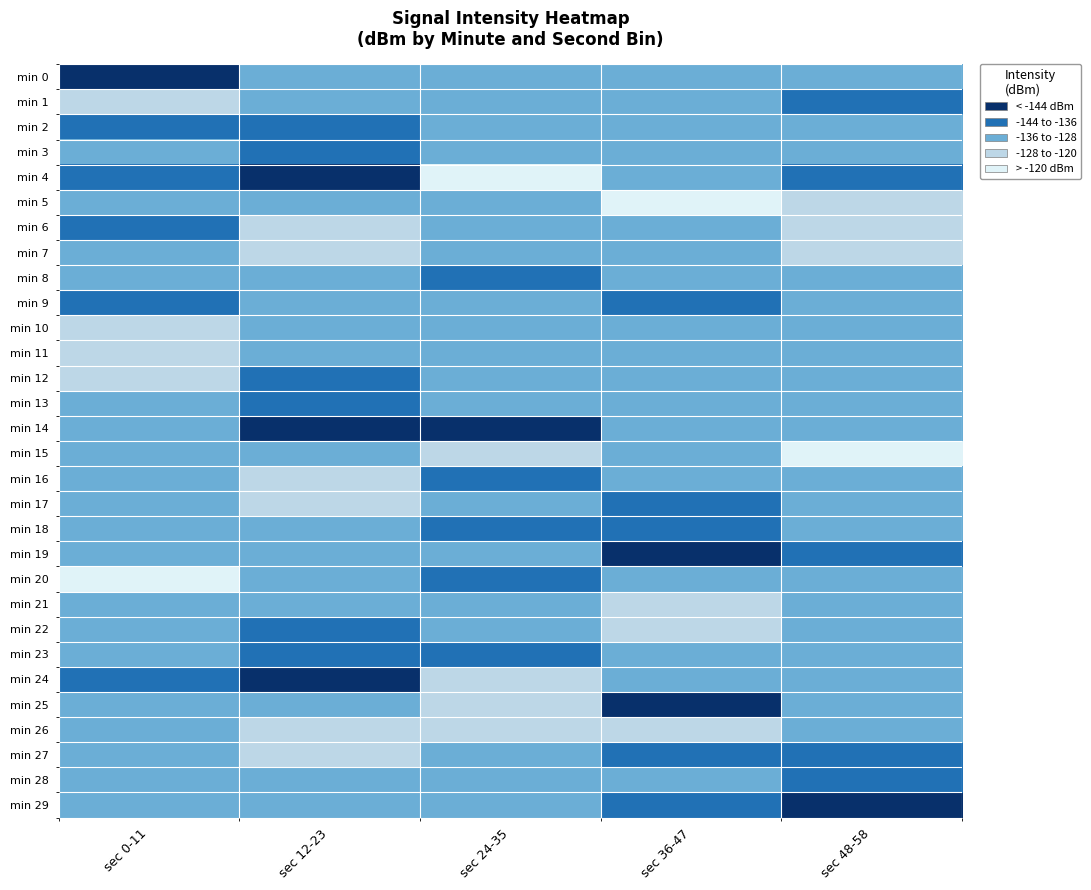

What is the total value across all series at sec 0-11?

-3962.7